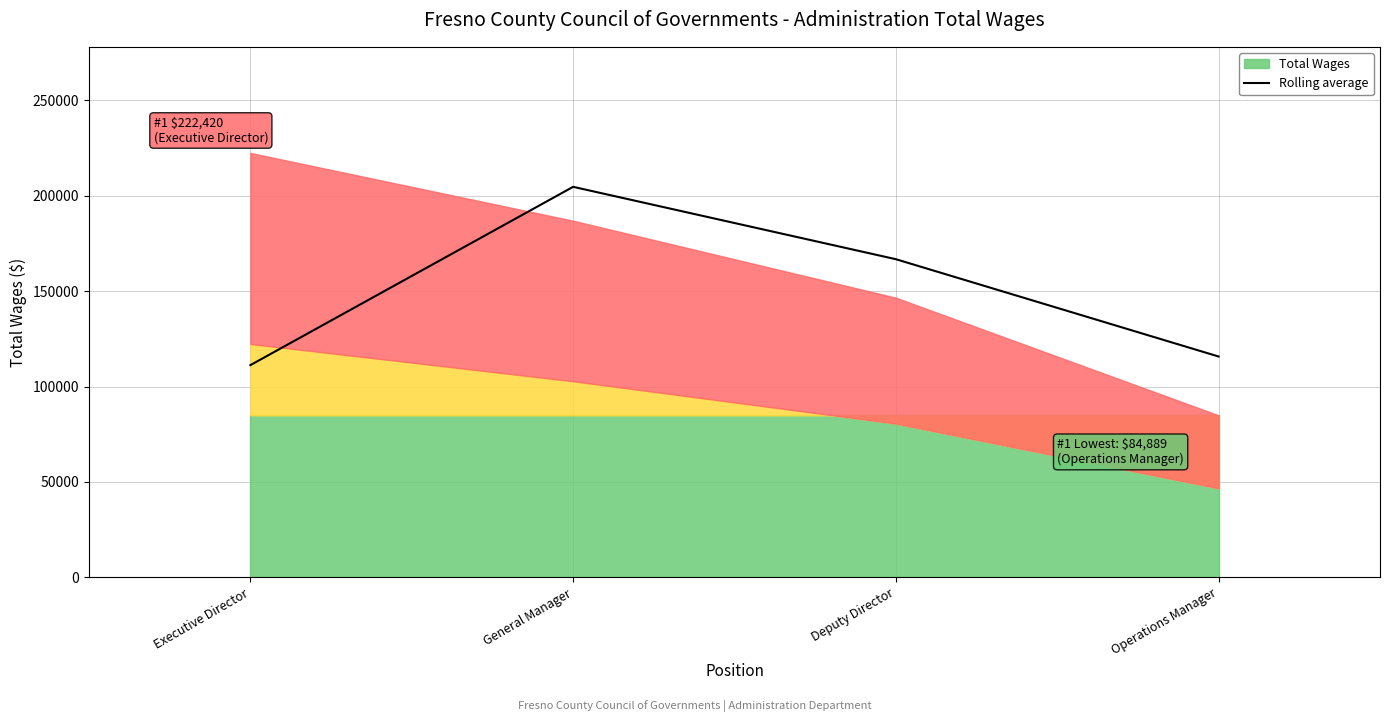

What is the label of the 1st point from the left?

Executive Director